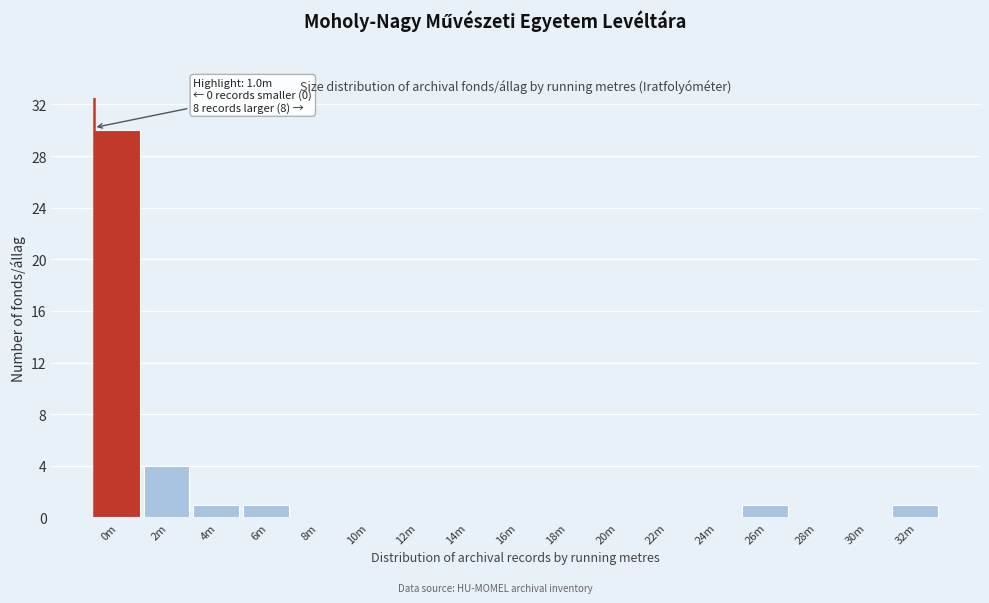

Reading left to right, transcribe all the data shown in this chart.

0m=30	2m=4	4m=1	6m=1	8m=0	10m=0	12m=0	14m=0	16m=0	18m=0	20m=0	22m=0	24m=0	26m=1	28m=0	30m=0	32m=1